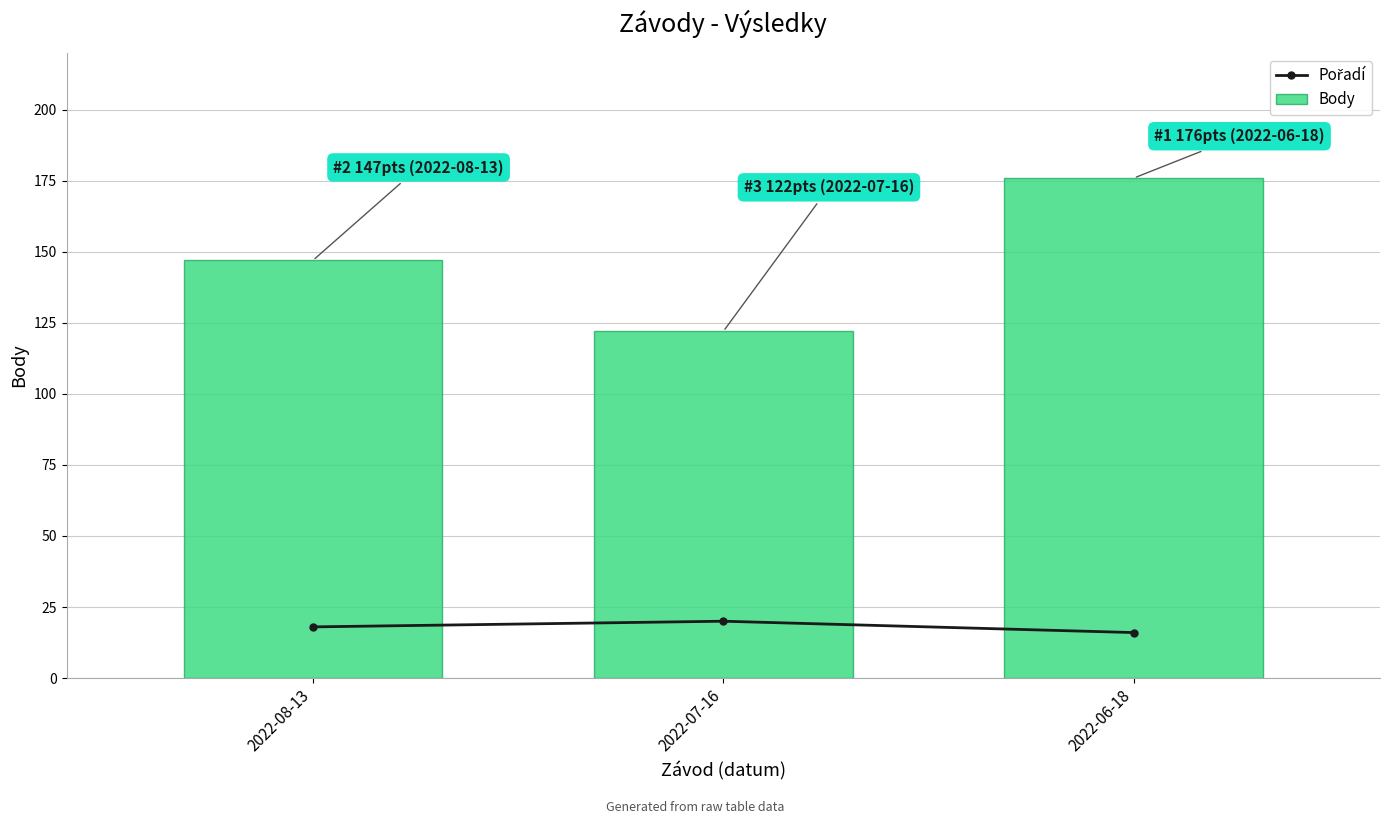

What is the minimum value for Pořadí?

16